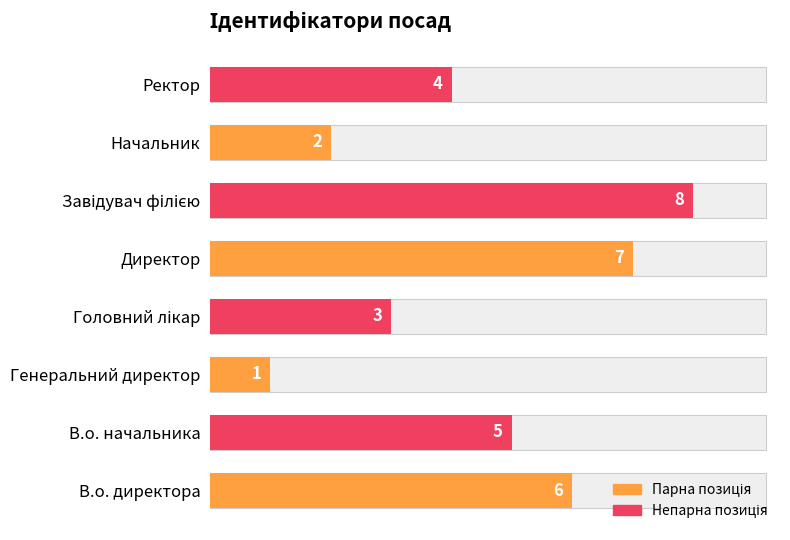

What is the difference between the second highest and second lowest values?

5